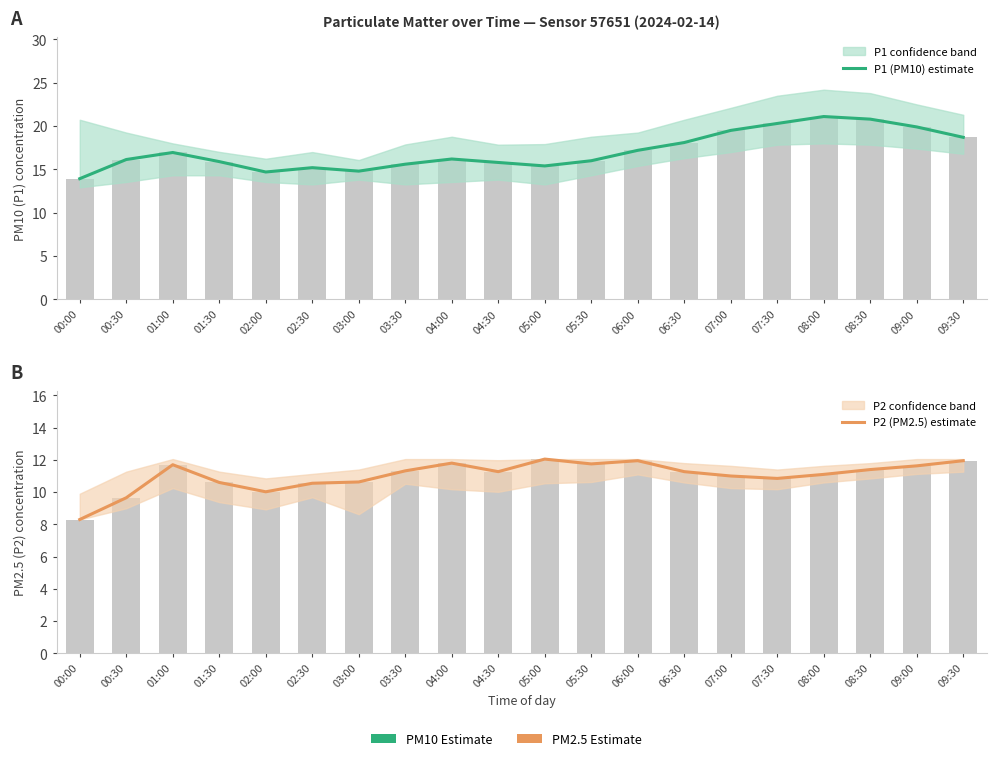

Is the value of P1 (PM10) estimate at 04:00 greater than the value of P2 (PM2.5) estimate at 02:00?

Yes